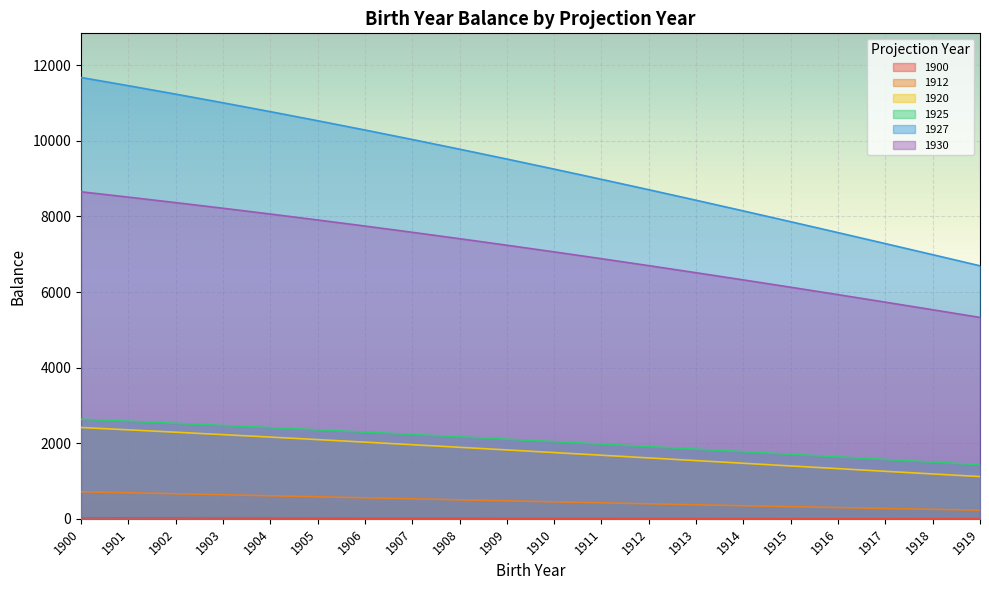

Is it true that 1912 equals 908.3 at 1902?

False